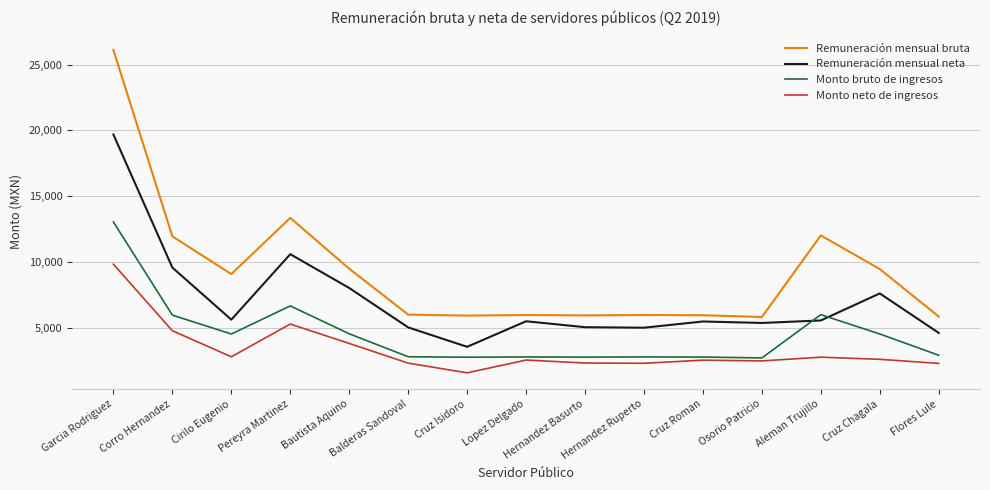

Which label corresponds to the smallest value in the chart?

Cruz Isidoro